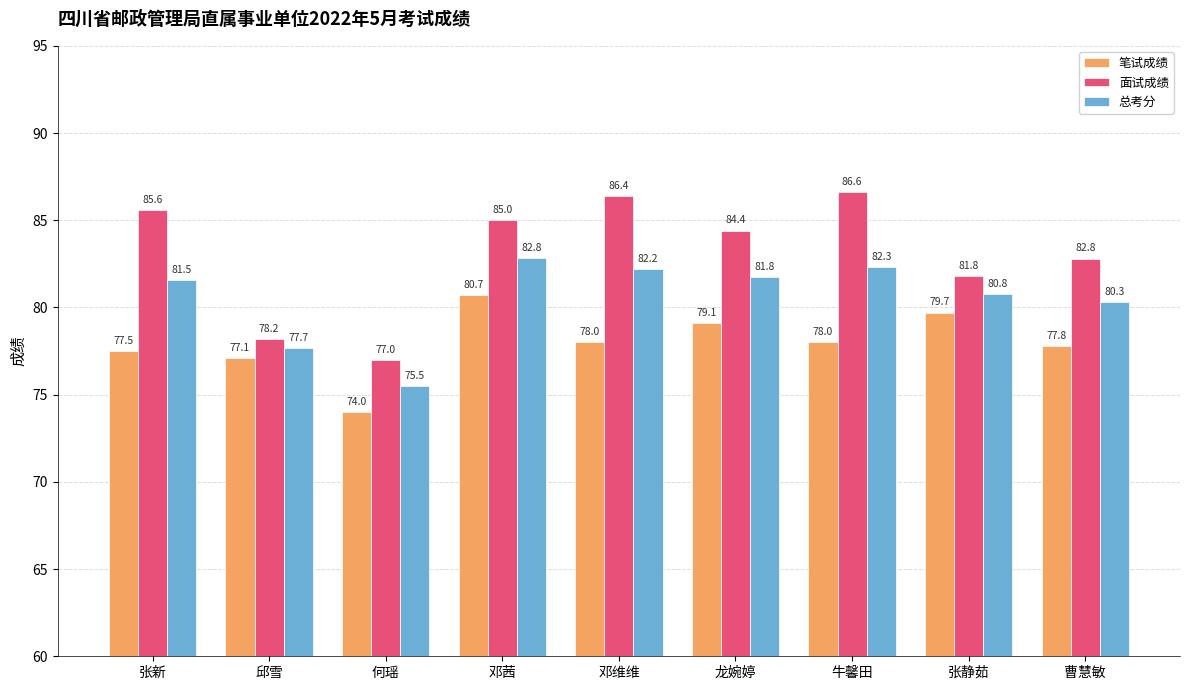

What is the approximate value of 总考分 at 龙婉婷?

81.8